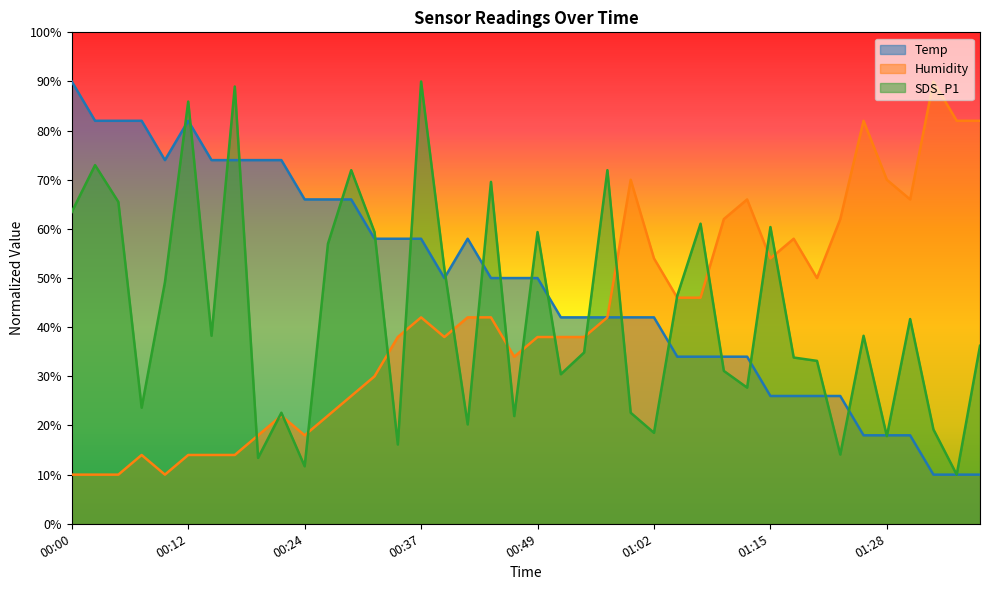

What is the approximate value of Temp at 01:35?

10.0